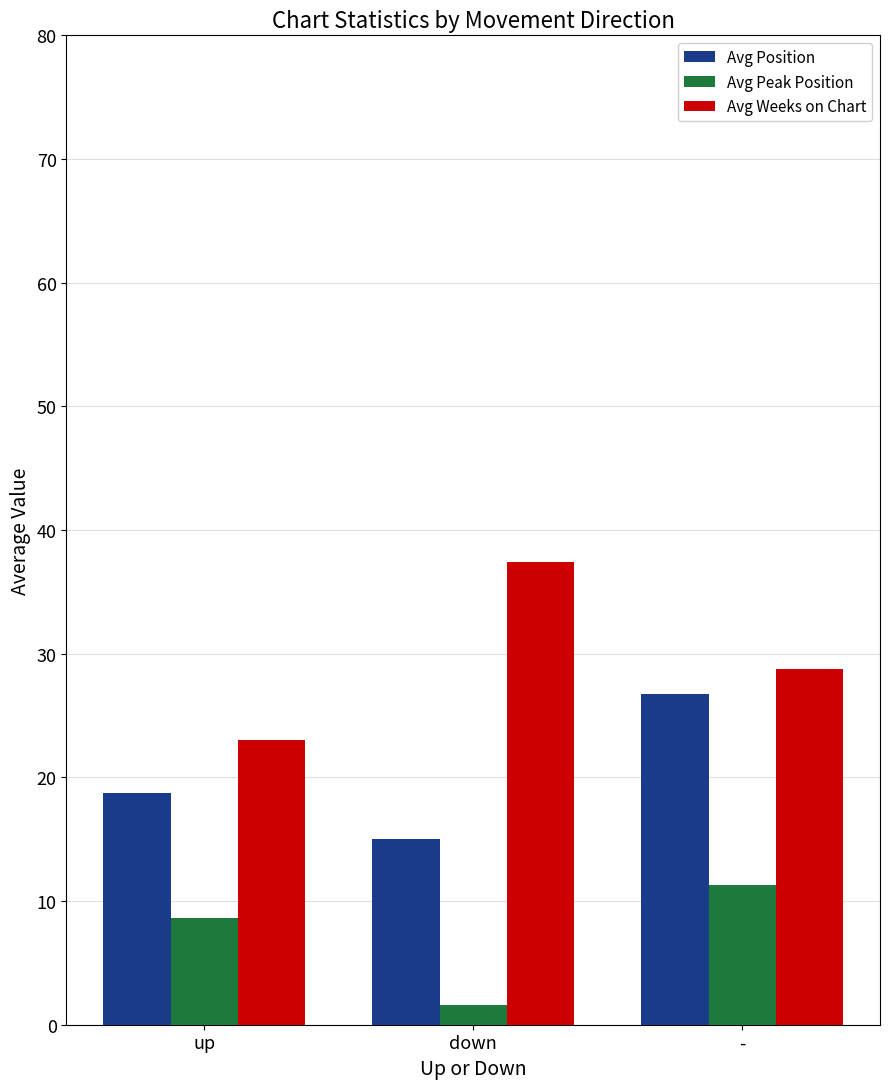

At which label does Avg Peak Position first exceed 8?

up